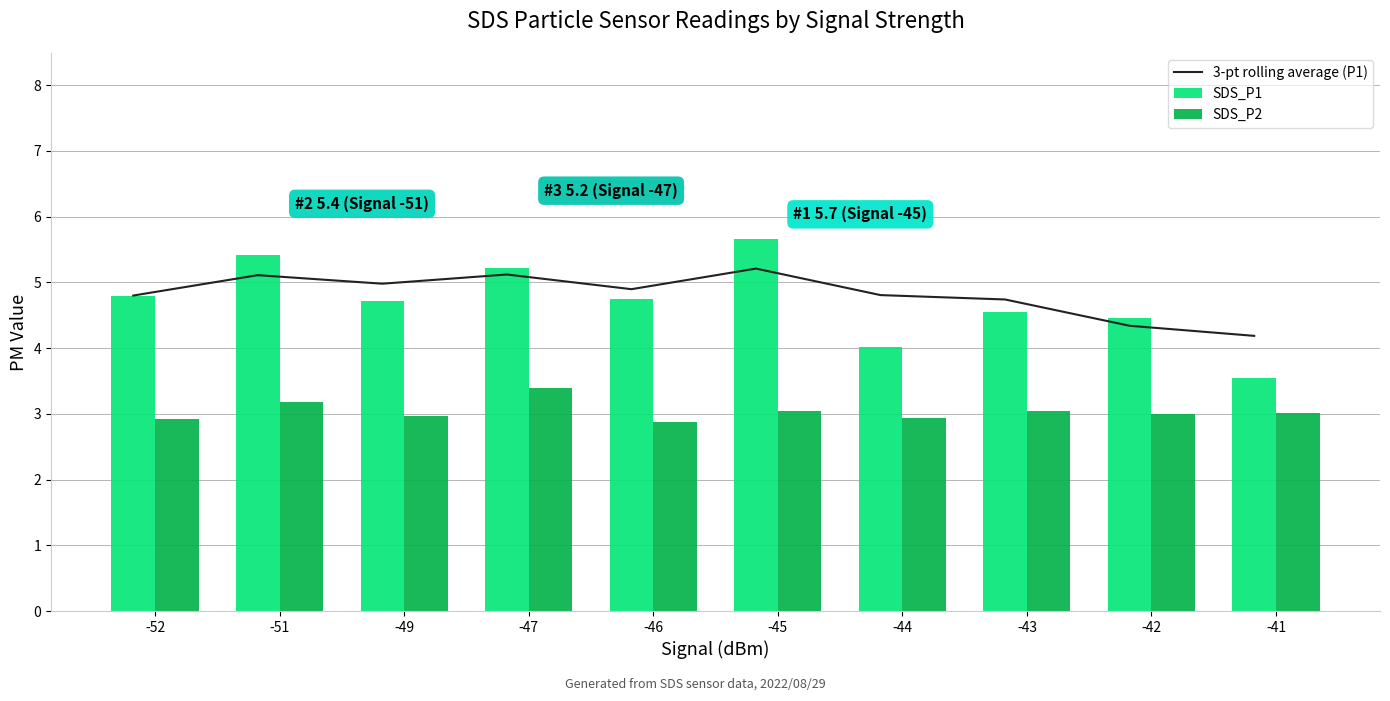

What is the difference between the maximum and second lowest values in the SDS_P2 series?

0.5